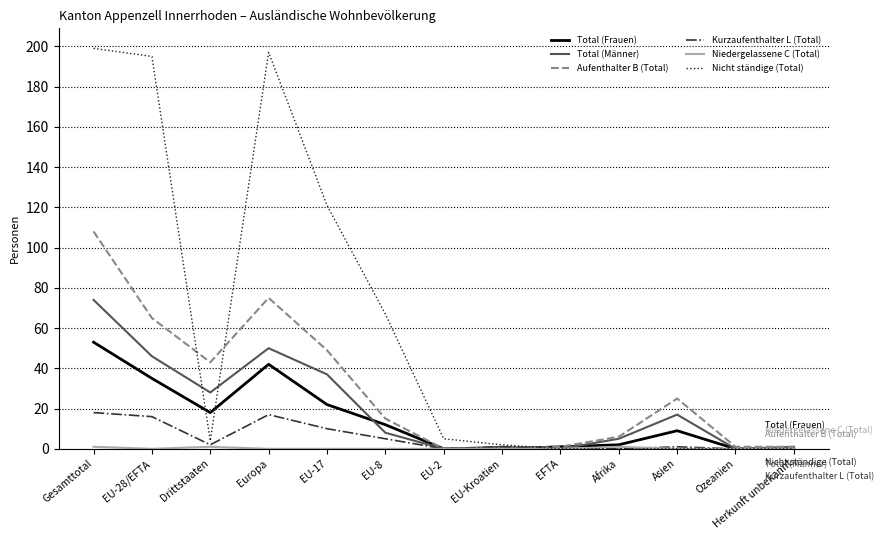

Which series has the largest range (max minus min)?

Nicht ständige (Total)